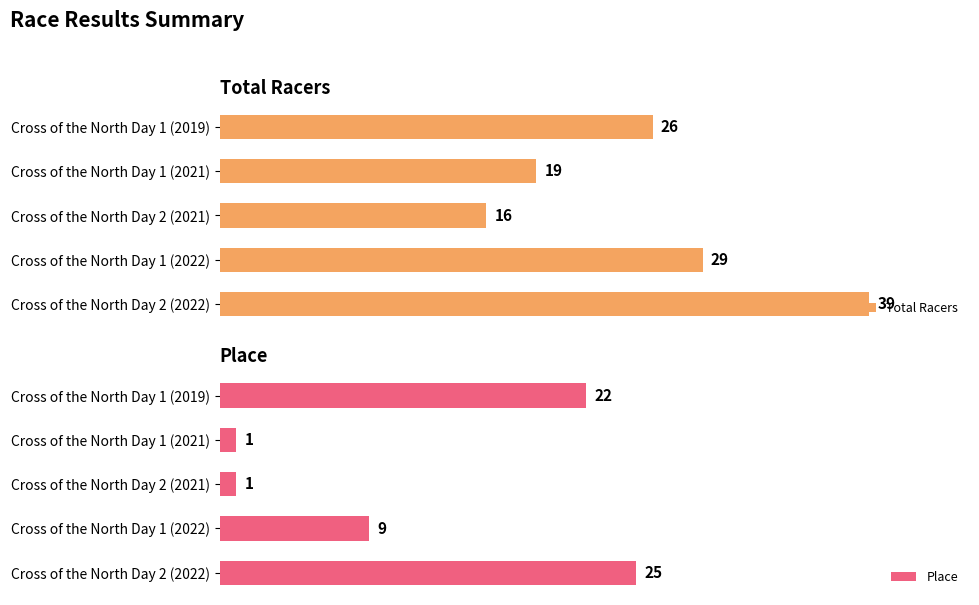

Reading left to right, what are all the values shown in this chart?

Total Racers: 0=26	5=19	10=16	15=29	20=39
Place: 0=22	5=1	10=1	15=9	20=25